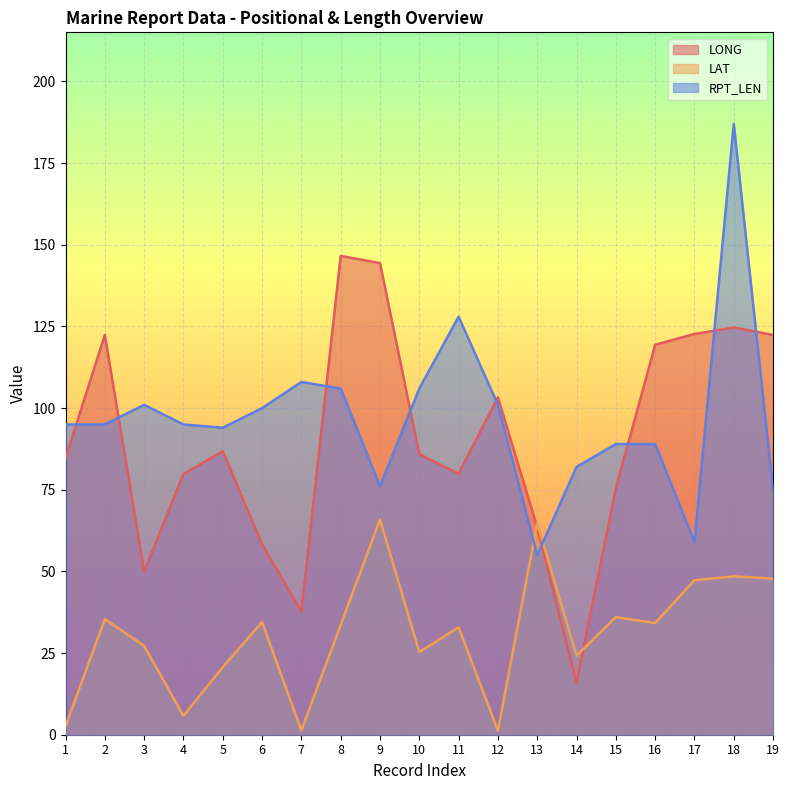

At 9, list the series in order from smallest to largest.

LAT, RPT_LEN, LONG